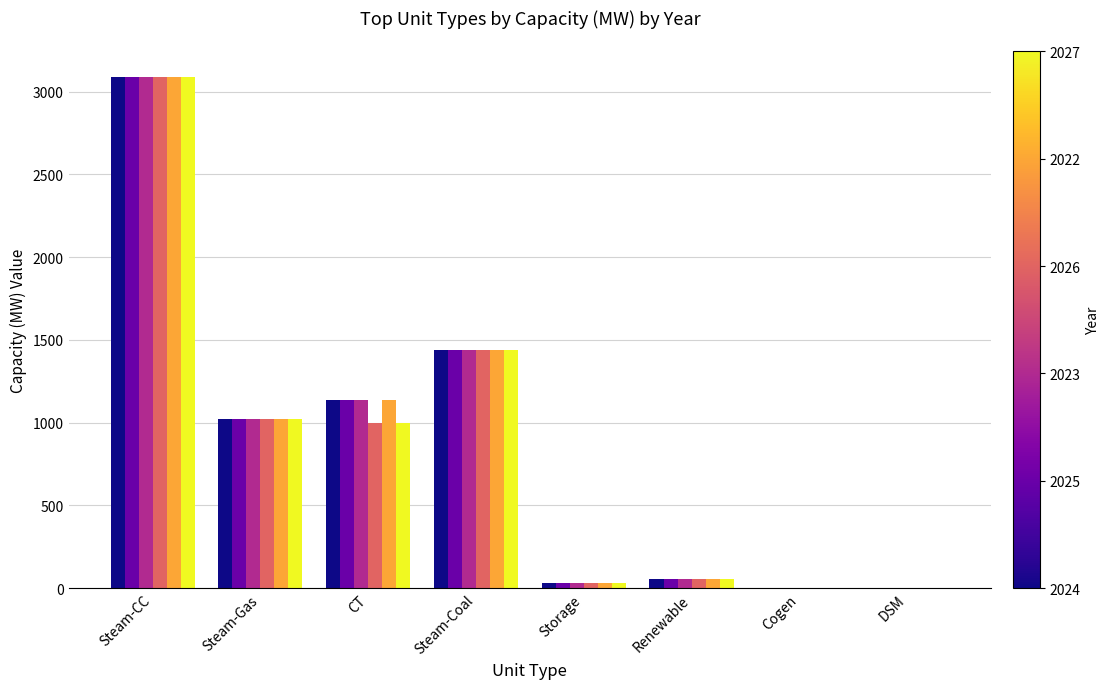

Which category has the highest value across all series?

Steam-CC